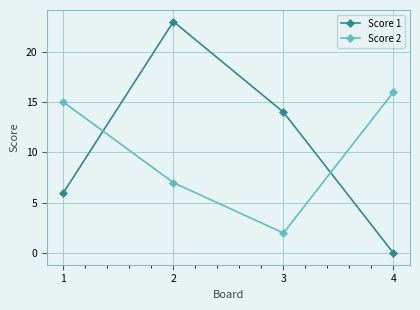

Which series has the largest range (max minus min)?

Score 1